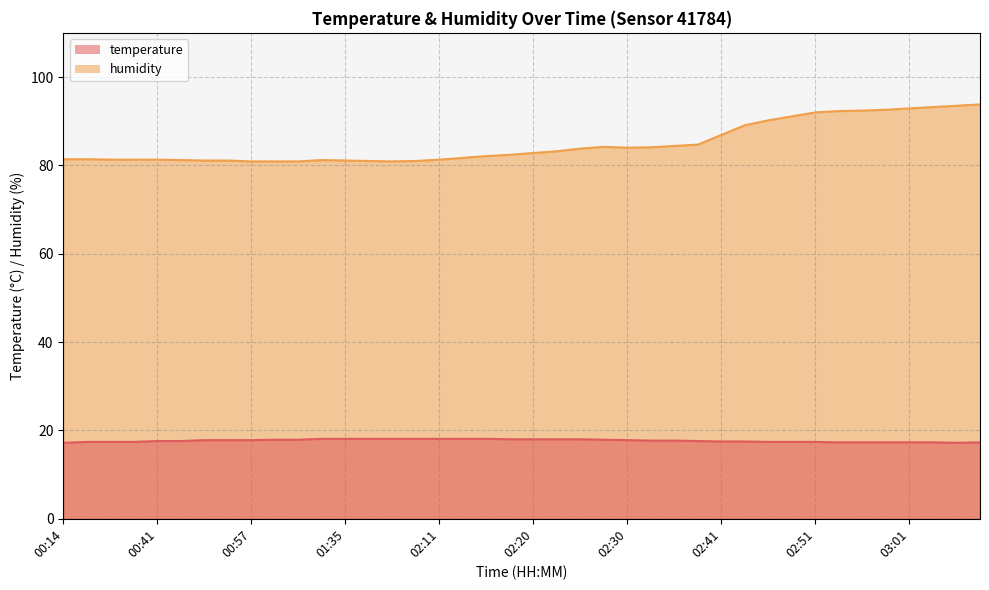

What are all the series names shown in the legend?

temperature, humidity